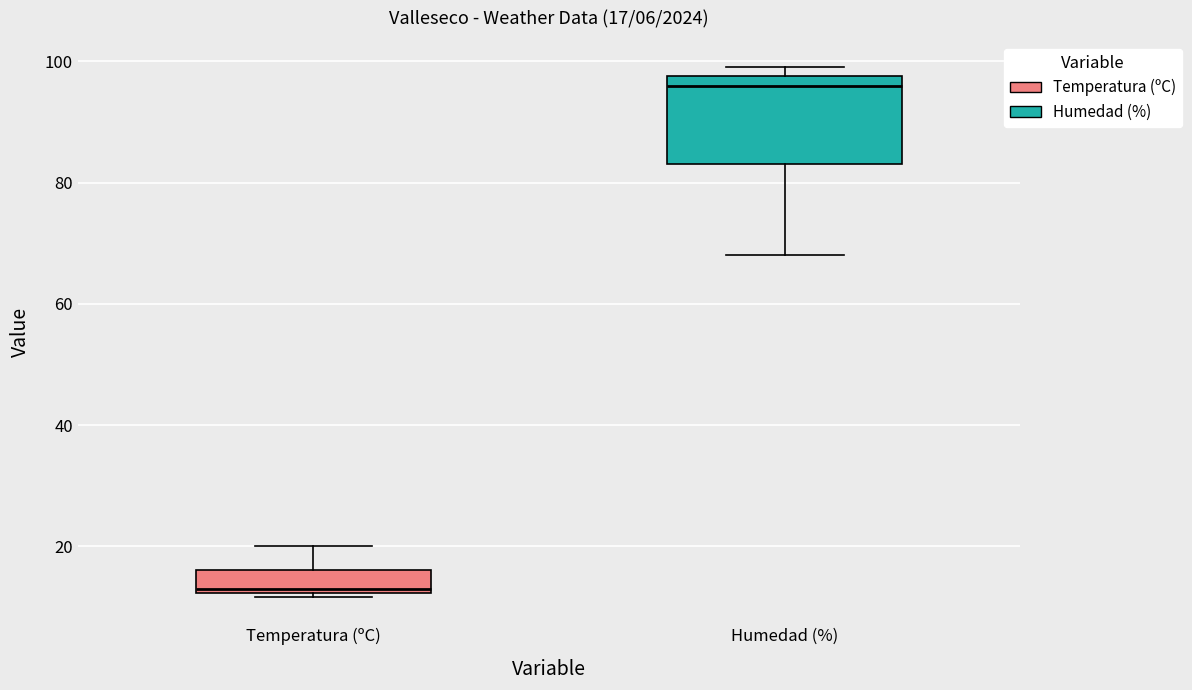

Which box has the lowest median line?

Temperatura (ºC)